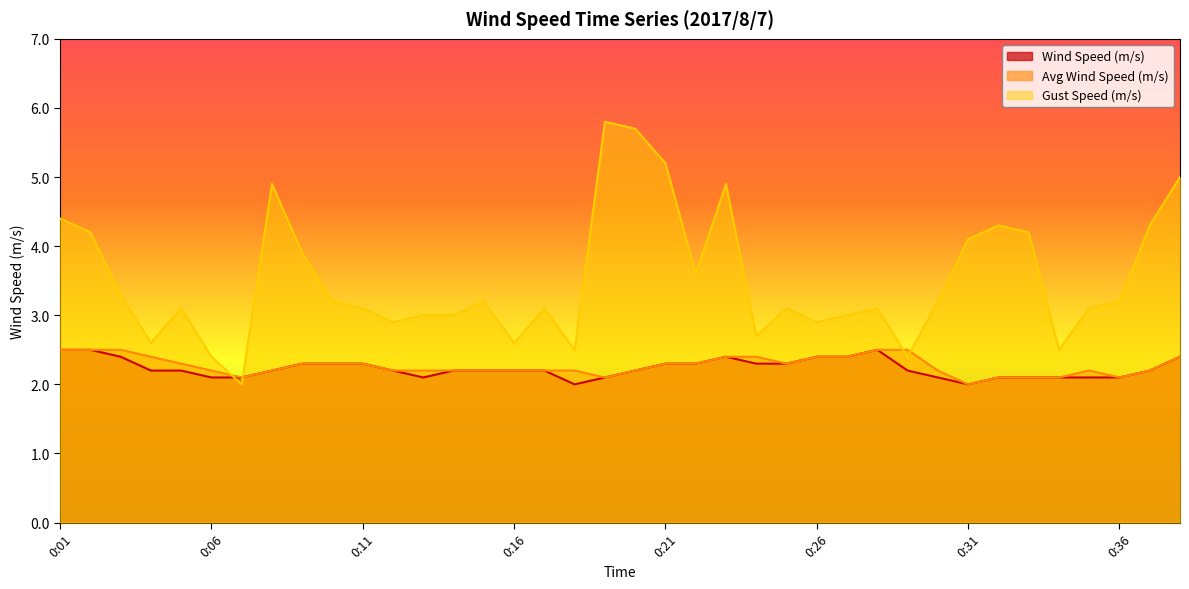

List the labels in order of Avg Wind Speed (m/s) value, smallest first.

0:31, 0:07, 0:19, 0:32, 0:33, 0:34, 0:36, 0:06, 0:08, 0:12, 0:13, 0:14, 0:15, 0:16, 0:17, 0:18, 0:20, 0:30, 0:35, 0:37, 0:05, 0:09, 0:10, 0:11, 0:21, 0:22, 0:25, 0:04, 0:23, 0:24, 0:26, 0:27, 0:38, 0:01, 0:02, 0:03, 0:28, 0:29